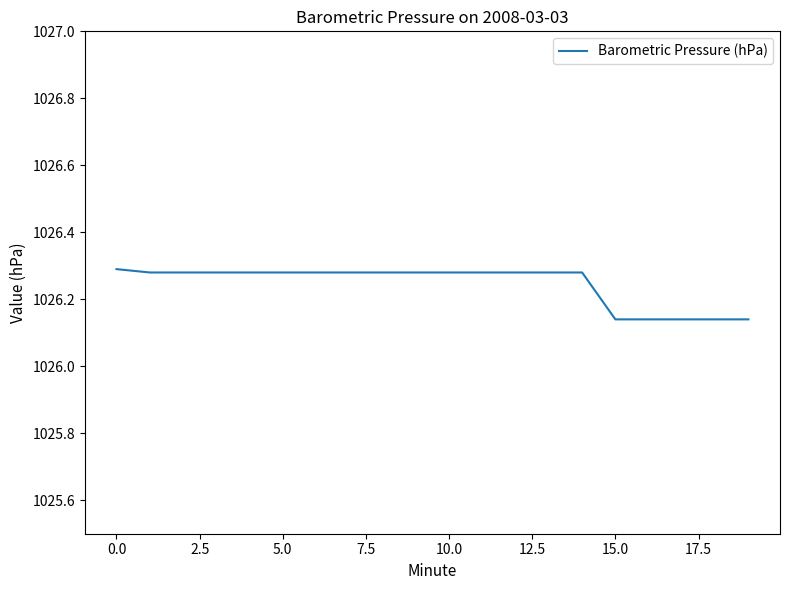

How many lines are shown in the chart?

1